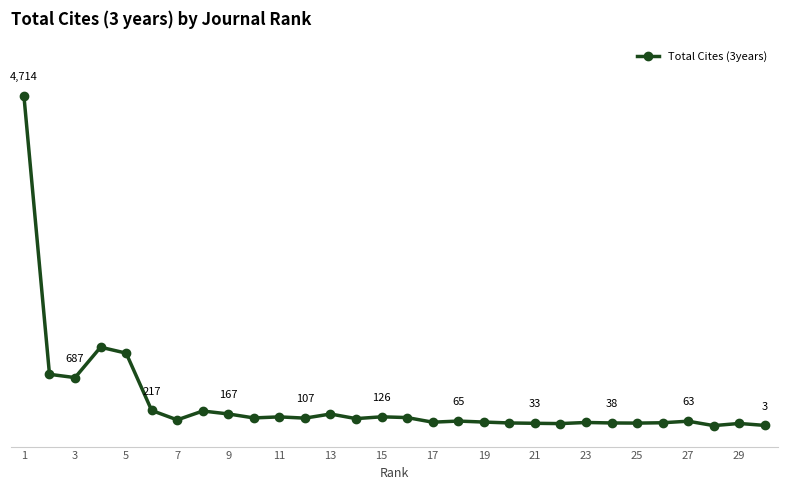

Is this an area chart (filled region under the line)?

No